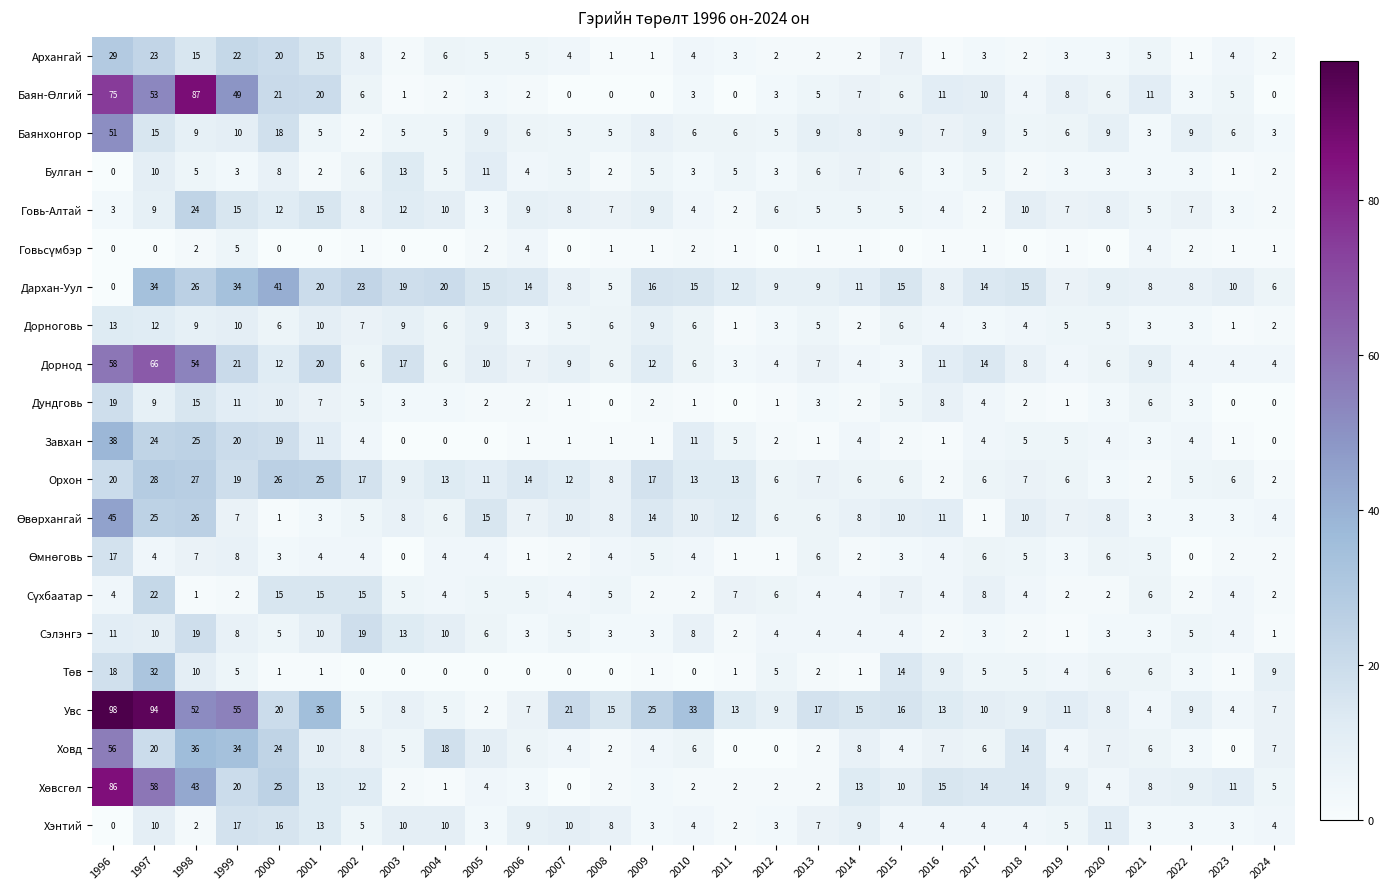

Count the number of data series in this chart.

21